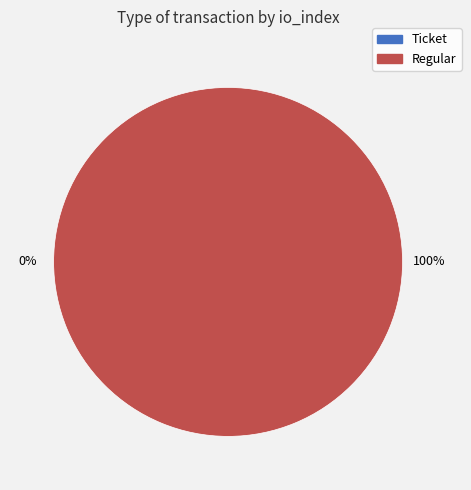

What is the smallest slice in the pie chart?

Ticket